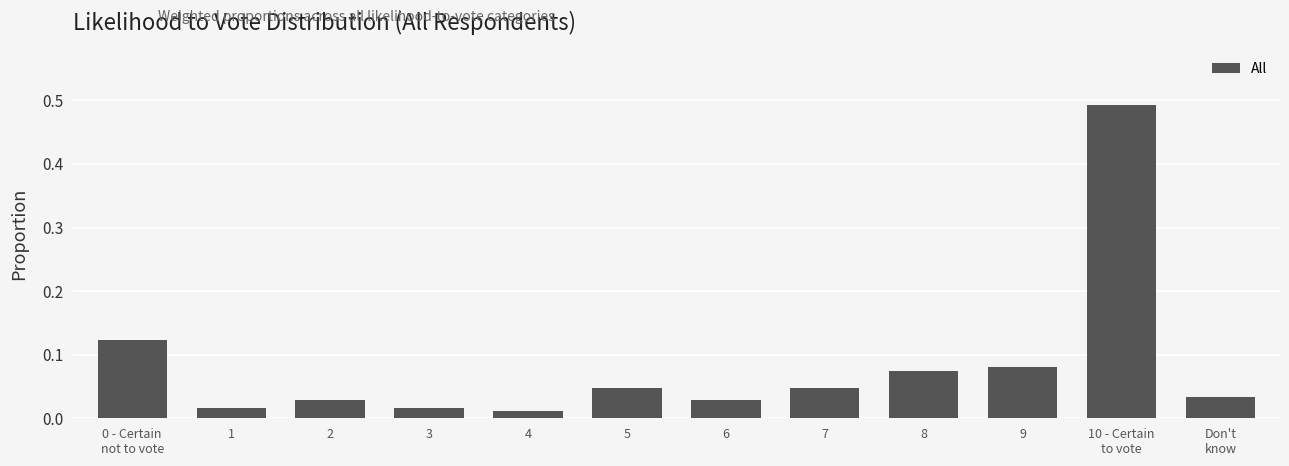

What is the change in value from 7 to 10 - Certain
to vote?

+0.4